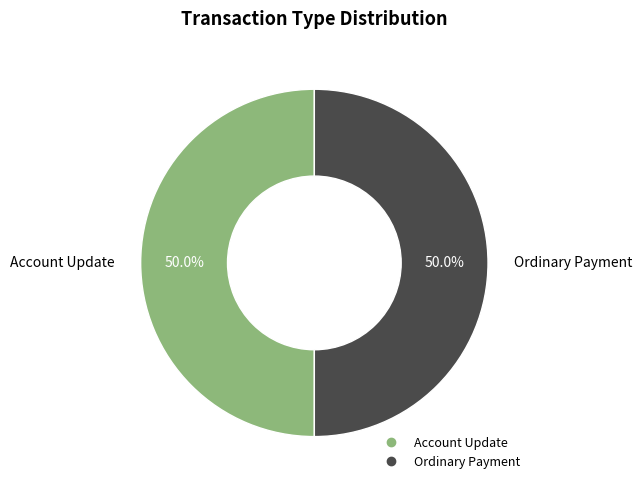

What percentage do Ordinary Payment and Account Update together represent?

100.0%